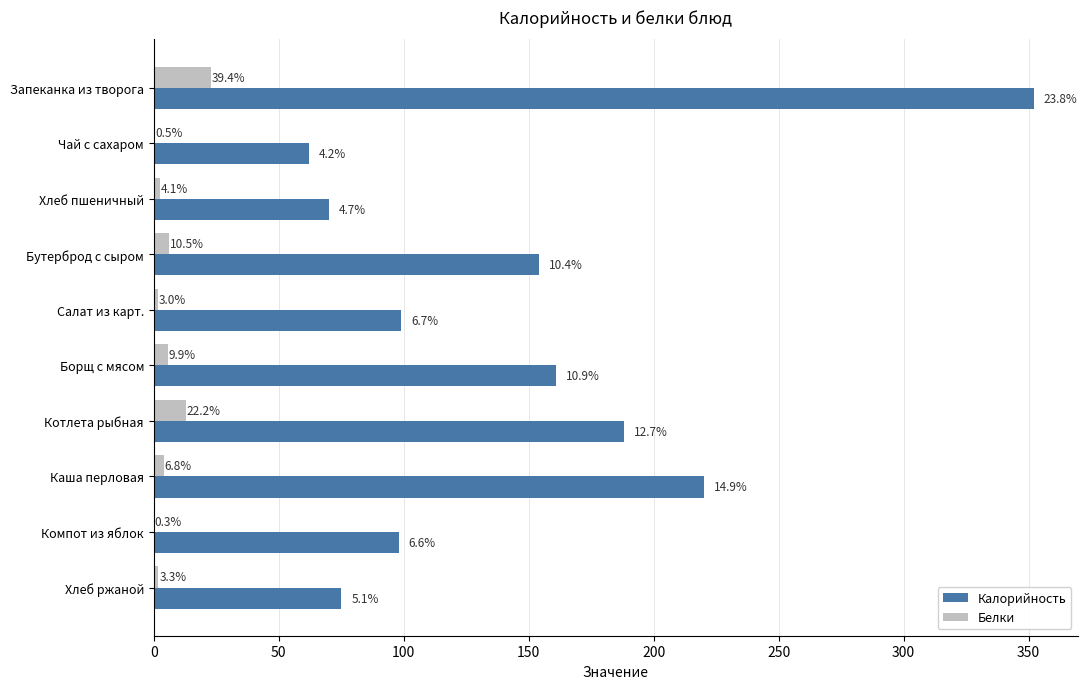

What are all the series names shown in the legend?

Калорийность, Белки